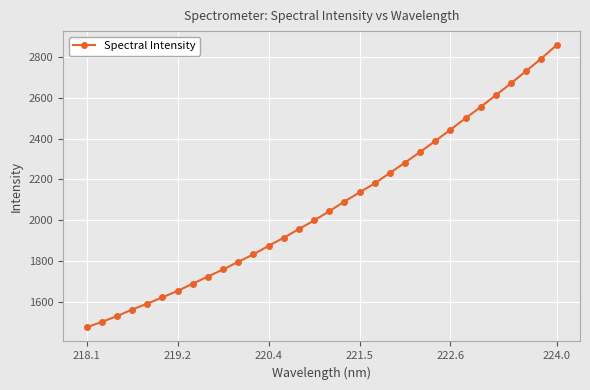

True or false: the data has more than 2 interior local peaks.

False